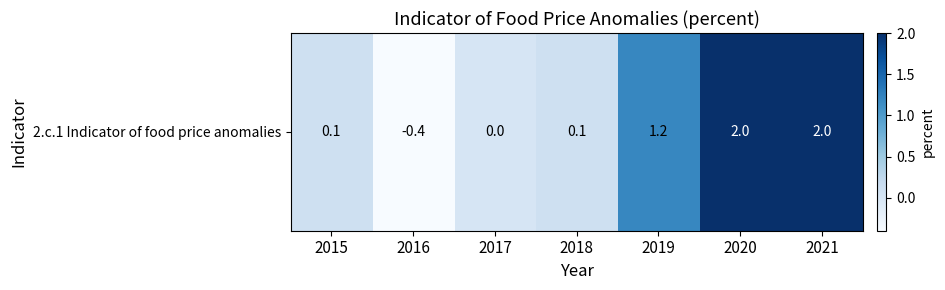

Reading left to right, list all the values displayed in this chart.

2015=0.1	2016=-0.4	2017=0.0	2018=0.1	2019=1.2	2020=2.0	2021=2.0